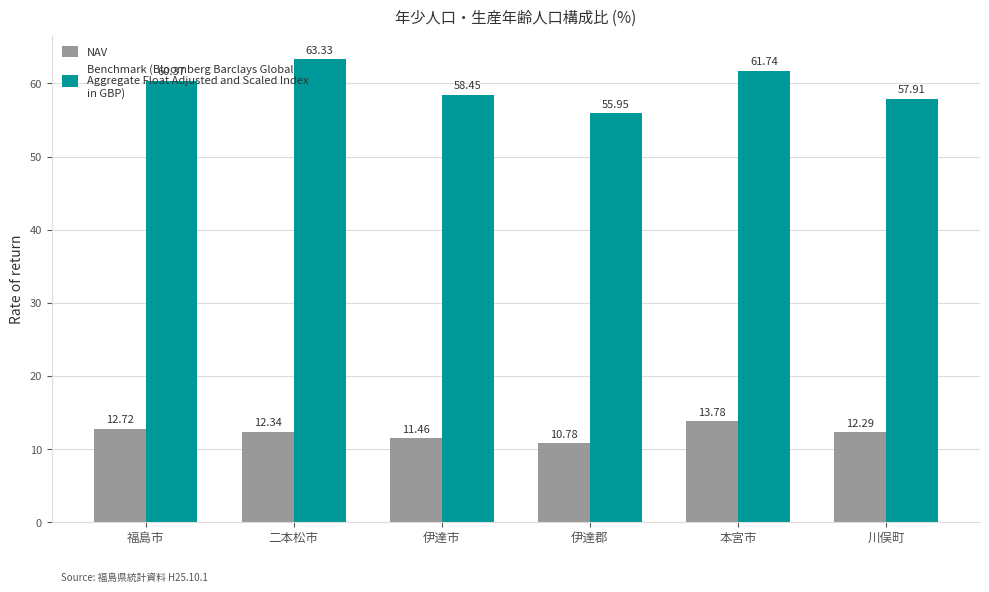

What is the total value across all series at 福島市?

73.1